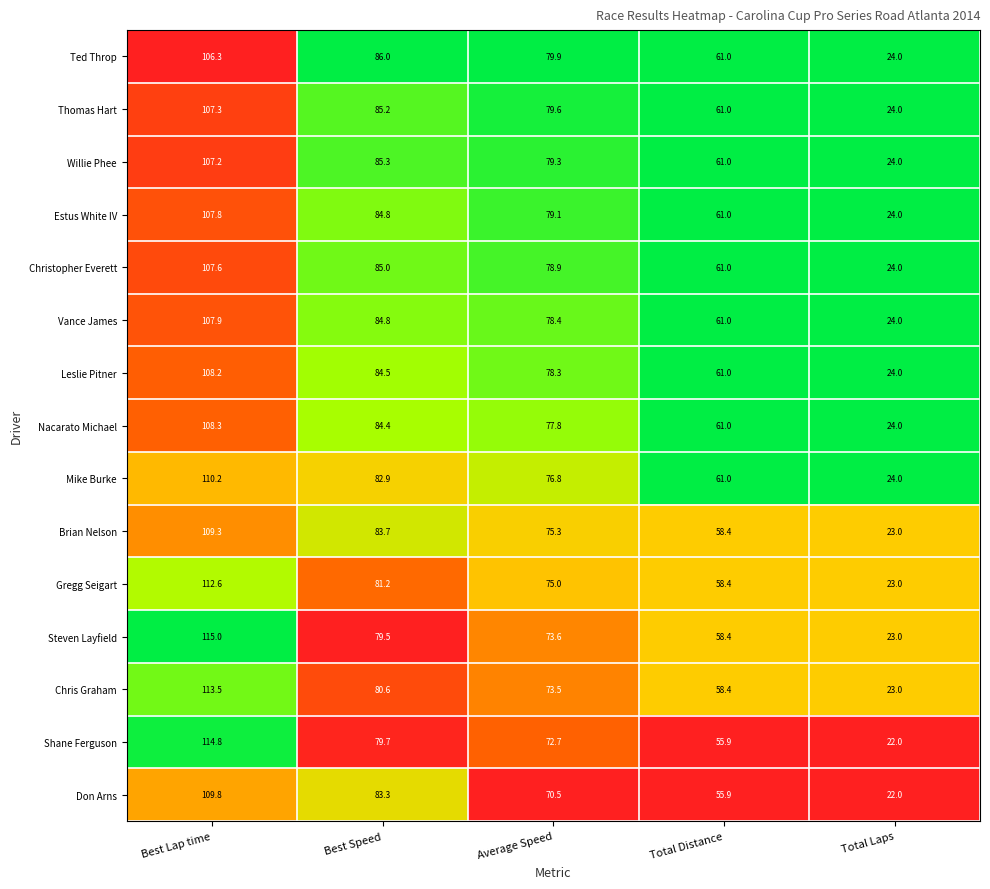

What is the greatest value displayed?

115.0